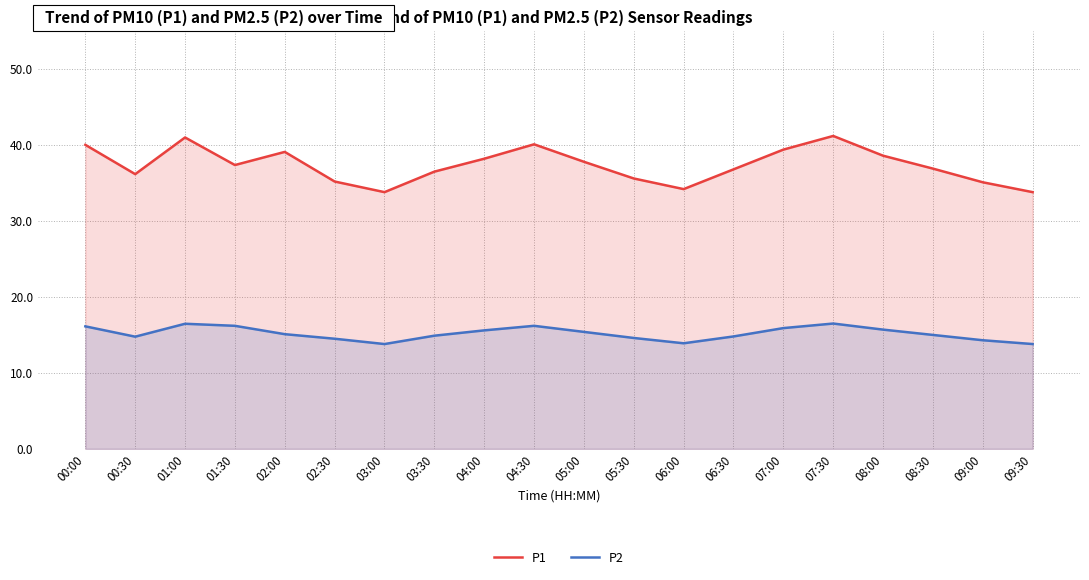

At which category does P1 reach its first local valley?

00:30